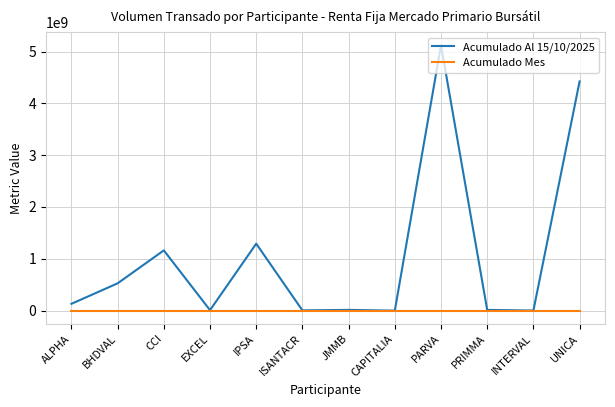

Where does the Acumulado Al 15/10/2025 series first go above 132084461?

ALPHA